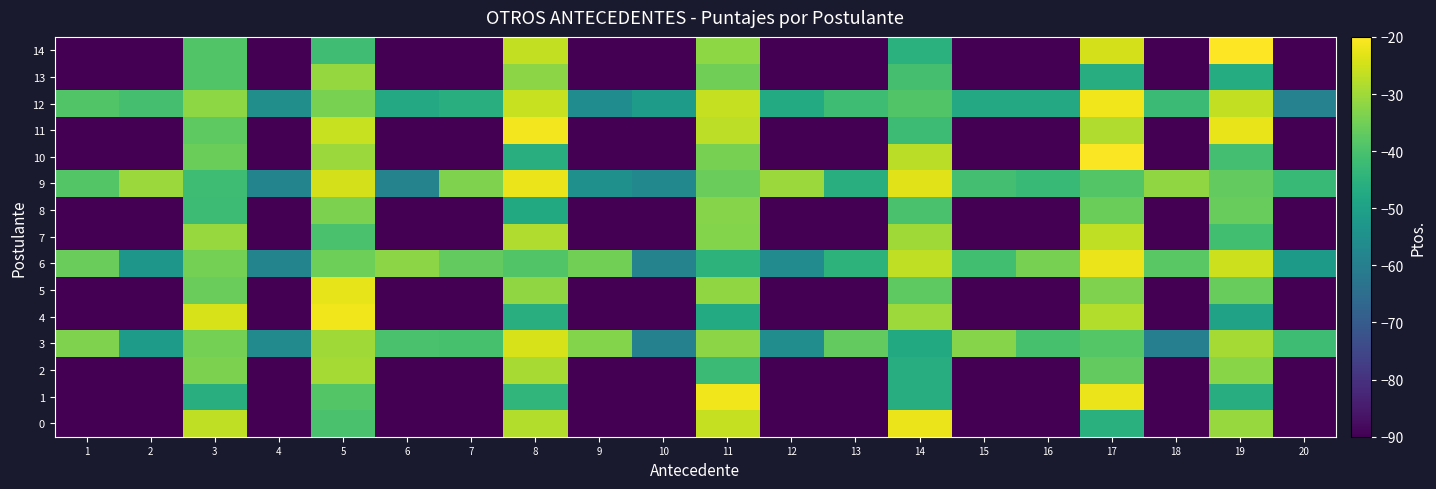

Reading left to right, what are all the values shown in this chart?

0: 1=-90.0	2=-90.0	3=-26.6	4=-90.0	5=-40.2	6=-90.0	7=-90.0	8=-28.0	9=-90.0	10=-90.0	11=-26.1	12=-90.0	13=-90.0	14=-22.1	15=-90.0	16=-90.0	17=-45.6	18=-90.0	19=-30.9	20=-90.0
1: 1=-90.0	2=-90.0	3=-46.0	4=-90.0	5=-38.6	6=-90.0	7=-90.0	8=-43.9	9=-90.0	10=-90.0	11=-21.6	12=-90.0	13=-90.0	14=-46.4	15=-90.0	16=-90.0	17=-21.9	18=-90.0	19=-46.3	20=-90.0
2: 1=-90.0	2=-90.0	3=-33.9	4=-90.0	5=-29.4	6=-90.0	7=-90.0	8=-29.2	9=-90.0	10=-90.0	11=-42.4	12=-90.0	13=-90.0	14=-46.5	15=-90.0	16=-90.0	17=-36.9	18=-90.0	19=-32.4	20=-90.0
3: 1=-33.6	2=-51.5	3=-34.6	4=-56.8	5=-30.0	6=-40.0	7=-40.5	8=-24.2	9=-33.1	10=-59.1	11=-32.3	12=-55.7	13=-36.7	14=-47.4	15=-32.7	16=-40.3	17=-38.5	18=-59.8	19=-29.4	20=-41.8
4: 1=-90.0	2=-90.0	3=-24.3	4=-90.0	5=-21.5	6=-90.0	7=-90.0	8=-46.0	9=-90.0	10=-90.0	11=-47.1	12=-90.0	13=-90.0	14=-30.3	15=-90.0	16=-90.0	17=-28.1	18=-90.0	19=-49.6	20=-90.0
5: 1=-90.0	2=-90.0	3=-36.1	4=-90.0	5=-22.5	6=-90.0	7=-90.0	8=-31.6	9=-90.0	10=-90.0	11=-31.5	12=-90.0	13=-90.0	14=-37.4	15=-90.0	16=-90.0	17=-33.4	18=-90.0	19=-36.4	20=-90.0
6: 1=-36.0	2=-52.8	3=-34.5	4=-58.3	5=-35.6	6=-32.2	7=-36.8	8=-39.1	9=-34.9	10=-58.8	11=-44.9	12=-56.3	13=-44.9	14=-26.8	15=-41.1	16=-34.5	17=-21.9	18=-38.0	19=-25.2	20=-51.9
7: 1=-90.0	2=-90.0	3=-30.8	4=-90.0	5=-40.1	6=-90.0	7=-90.0	8=-28.2	9=-90.0	10=-90.0	11=-33.1	12=-90.0	13=-90.0	14=-29.9	15=-90.0	16=-90.0	17=-26.6	18=-90.0	19=-41.1	20=-90.0
8: 1=-90.0	2=-90.0	3=-42.0	4=-90.0	5=-33.9	6=-90.0	7=-90.0	8=-47.5	9=-90.0	10=-90.0	11=-32.8	12=-90.0	13=-90.0	14=-40.0	15=-90.0	16=-90.0	17=-35.6	18=-90.0	19=-36.2	20=-90.0
9: 1=-38.7	2=-30.6	3=-41.7	4=-58.4	5=-24.5	6=-58.7	7=-33.5	8=-21.9	9=-54.8	10=-57.2	11=-36.0	12=-30.6	13=-46.2	14=-23.0	15=-40.9	16=-42.8	17=-38.7	18=-31.6	19=-36.7	20=-42.7
10: 1=-90.0	2=-90.0	3=-35.7	4=-90.0	5=-30.4	6=-90.0	7=-90.0	8=-45.9	9=-90.0	10=-90.0	11=-34.3	12=-90.0	13=-90.0	14=-27.1	15=-90.0	16=-90.0	17=-20.4	18=-90.0	19=-40.9	20=-90.0
11: 1=-90.0	2=-90.0	3=-37.5	4=-90.0	5=-25.9	6=-90.0	7=-90.0	8=-21.2	9=-90.0	10=-90.0	11=-27.1	12=-90.0	13=-90.0	14=-41.9	15=-90.0	16=-90.0	17=-28.5	18=-90.0	19=-22.4	20=-90.0
12: 1=-39.0	2=-40.5	3=-31.8	4=-55.5	5=-34.0	6=-47.9	7=-45.8	8=-26.0	9=-56.0	10=-51.7	11=-26.0	12=-47.2	13=-41.7	14=-39.1	15=-47.6	16=-47.7	17=-21.5	18=-42.4	19=-26.6	20=-58.9
13: 1=-90.0	2=-90.0	3=-39.0	4=-90.0	5=-31.0	6=-90.0	7=-90.0	8=-32.2	9=-90.0	10=-90.0	11=-35.2	12=-90.0	13=-90.0	14=-40.6	15=-90.0	16=-90.0	17=-46.4	18=-90.0	19=-46.7	20=-90.0
14: 1=-90.0	2=-90.0	3=-39.0	4=-90.0	5=-41.4	6=-90.0	7=-90.0	8=-26.5	9=-90.0	10=-90.0	11=-32.0	12=-90.0	13=-90.0	14=-45.3	15=-90.0	16=-90.0	17=-24.5	18=-90.0	19=-20.1	20=-90.0